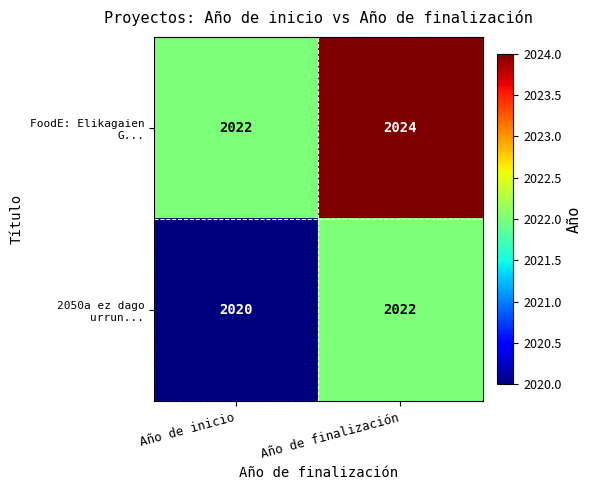

At which category is the sum across all series the highest?

Año de finalización